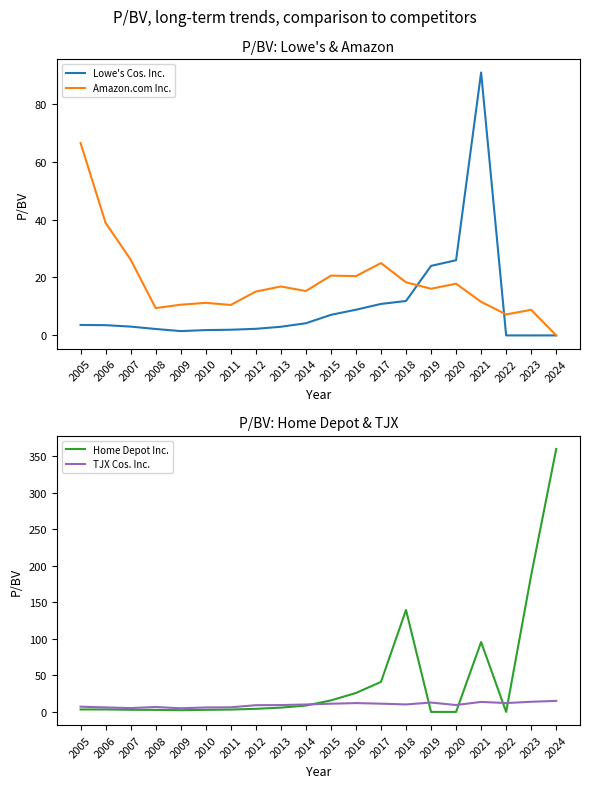

Where do Amazon.com Inc. and Home Depot Inc. first cross each other?

2015 and 2016